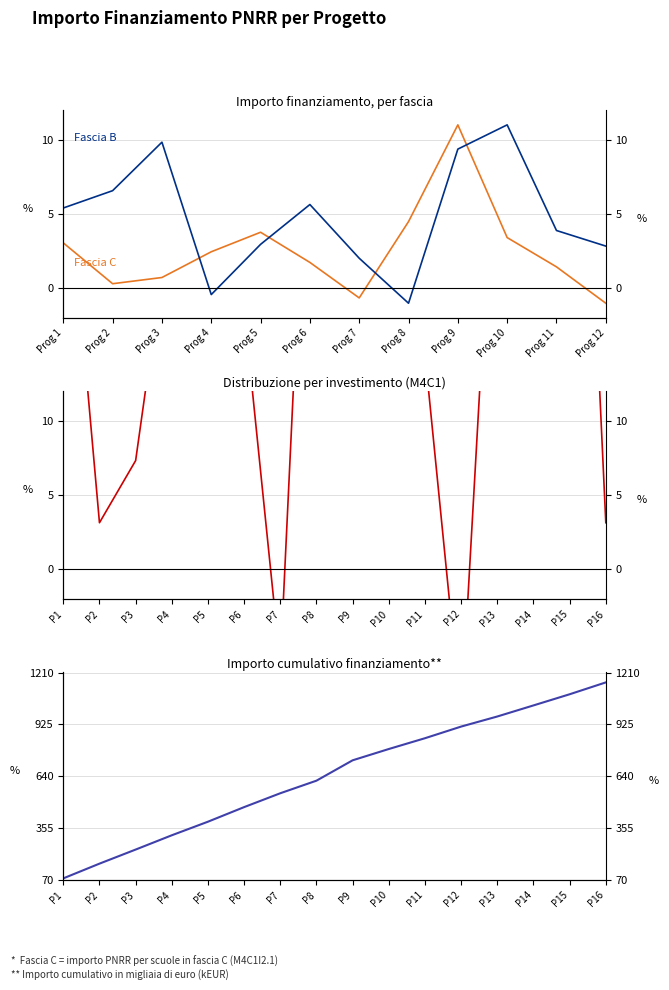

Between which two adjacent categories do Importo medio (Fascia C) and Importo medio (Fascia B) first intersect?

Prog 3 and Prog 4